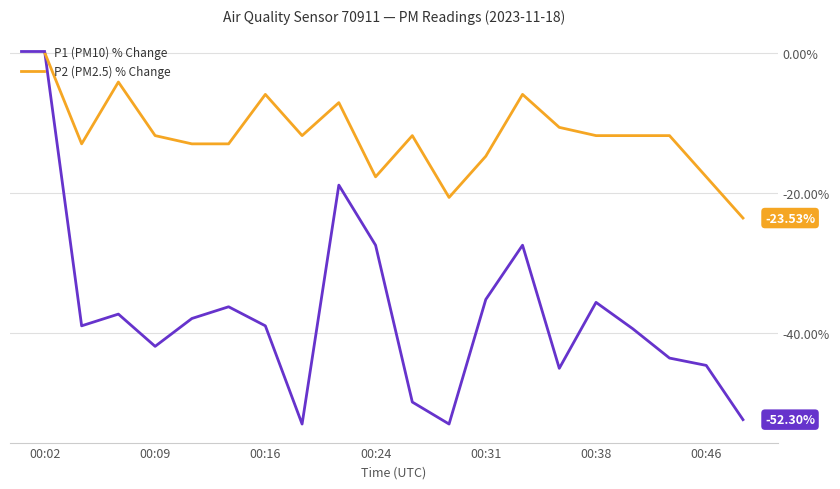

Does the chart have visible grid lines?

Yes